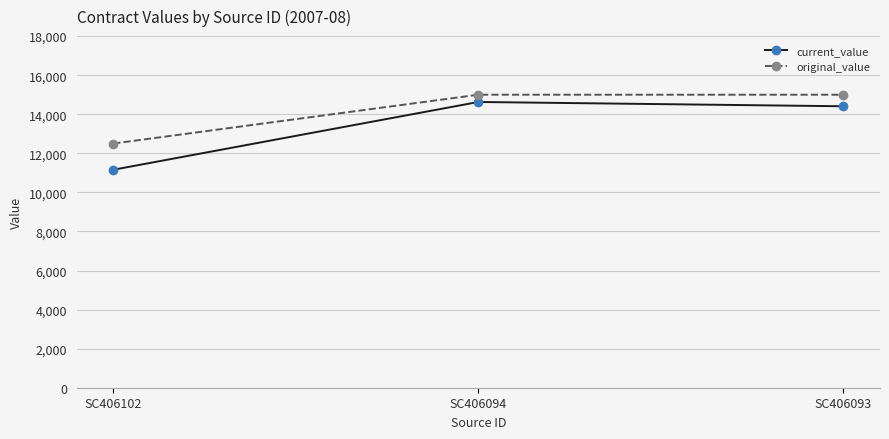

The value of current_value at SC406094 is 26173.2. True or false?

False